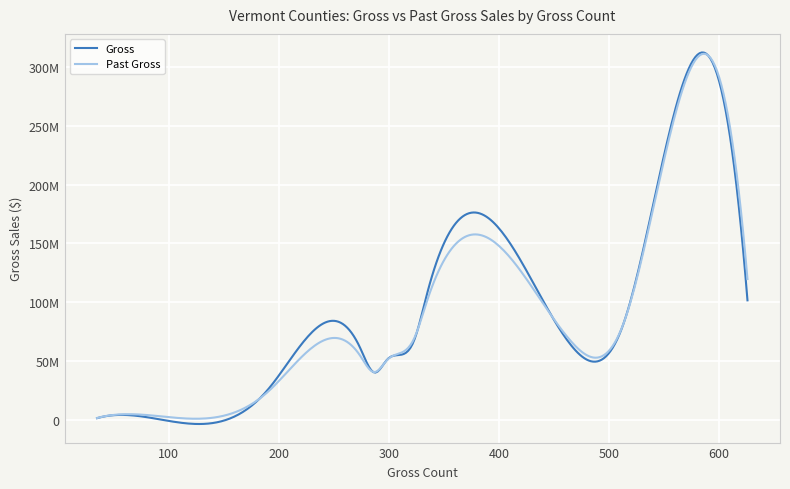

Is this an area chart (filled region under the line)?

No